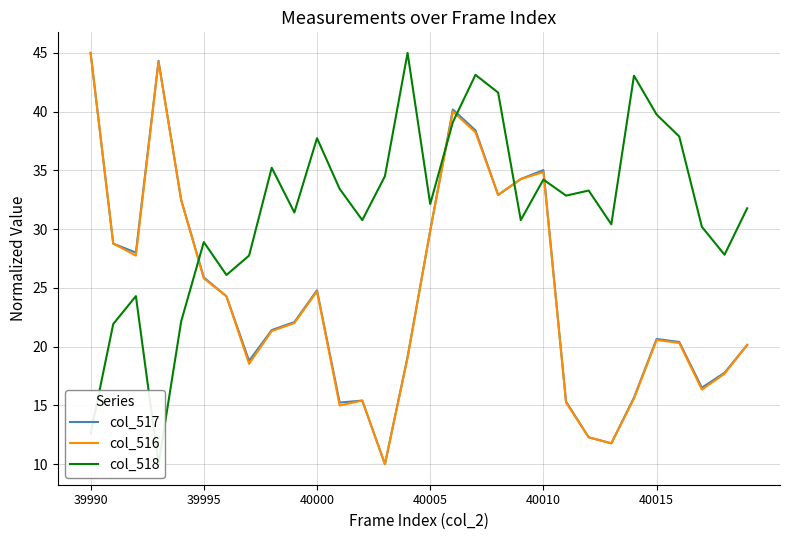

What is the lowest value of the col_516 series?

10.0